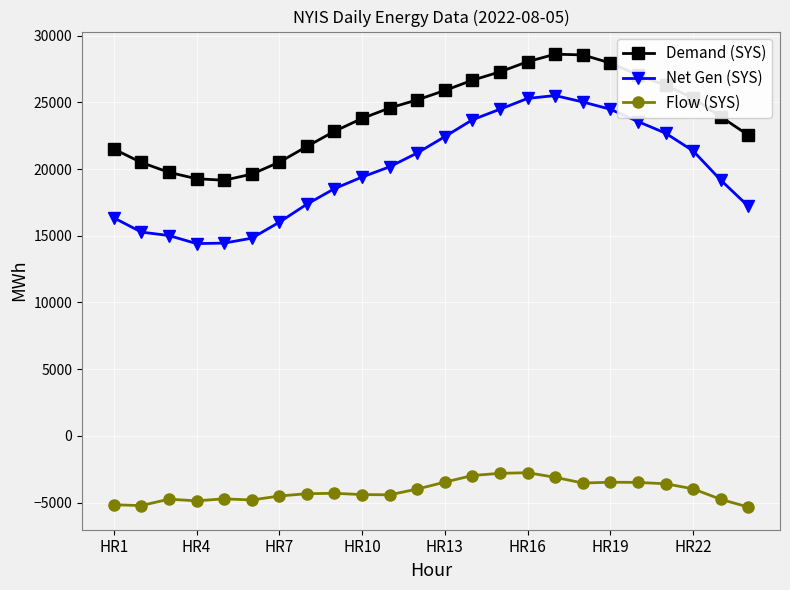

What is the minimum value for Net Gen (SYS)?

14412